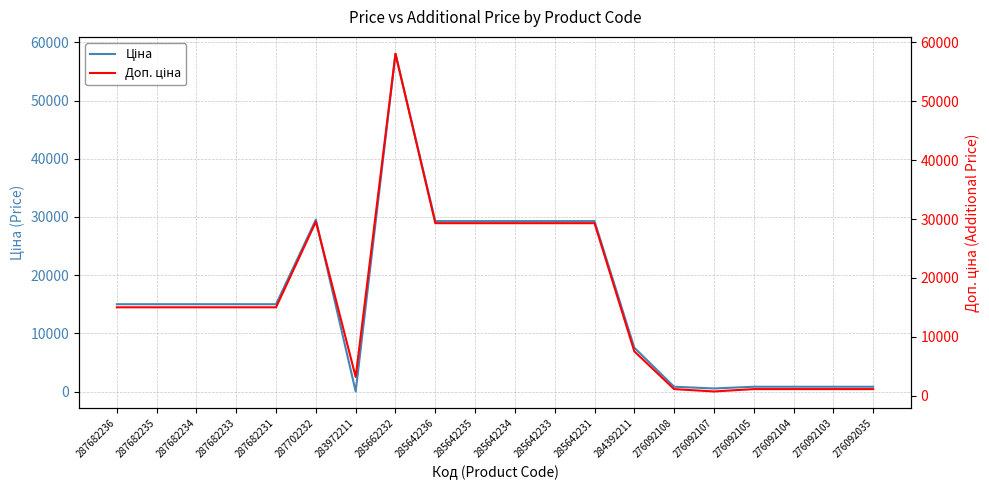

How many interior local valleys does the Ціна series have?

2